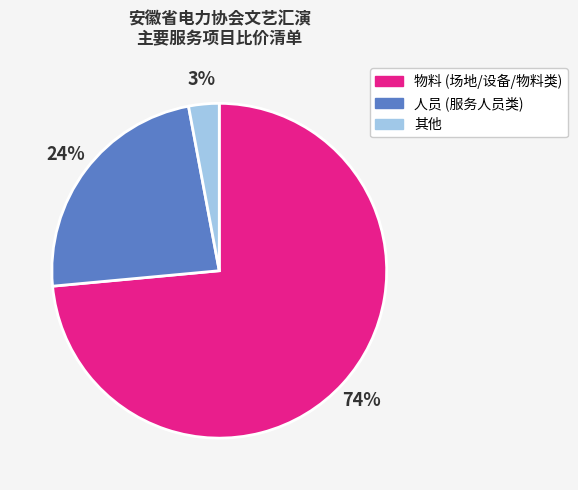

What is the ratio of the value at 人员 to the value at 物料?

0.3